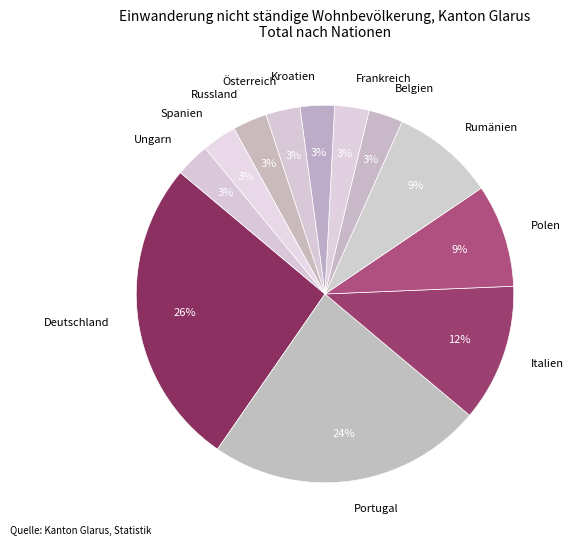

To the nearest percent, what is the average slice percentage?

8%